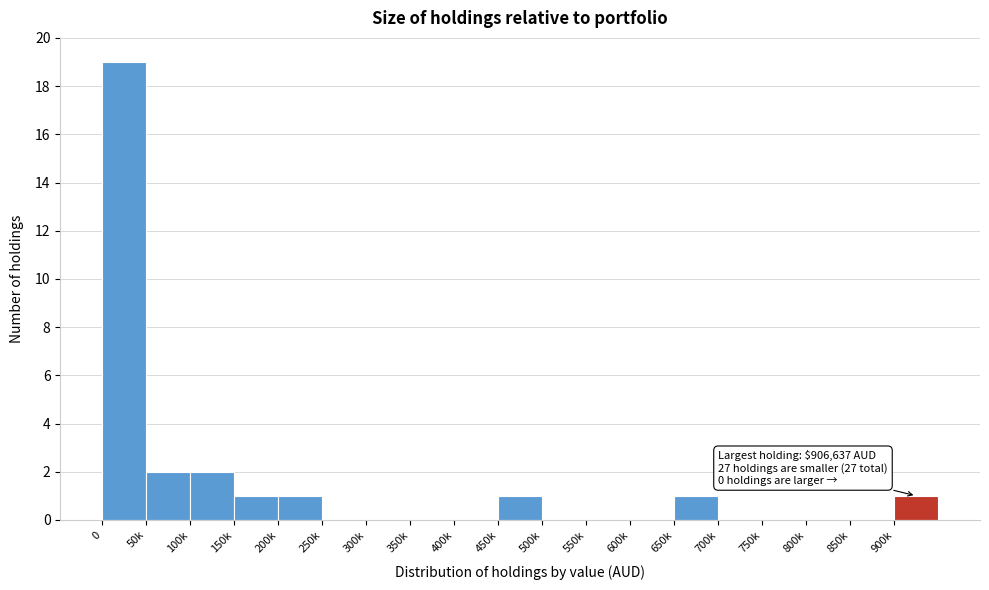

Reading left to right, list all the values displayed in this chart.

0=19	50k=2	100k=2	150k=1	200k=1	250k=0	300k=0	350k=0	400k=0	450k=1	500k=0	550k=0	600k=0	650k=1	700k=0	750k=0	800k=0	850k=0	900k=1